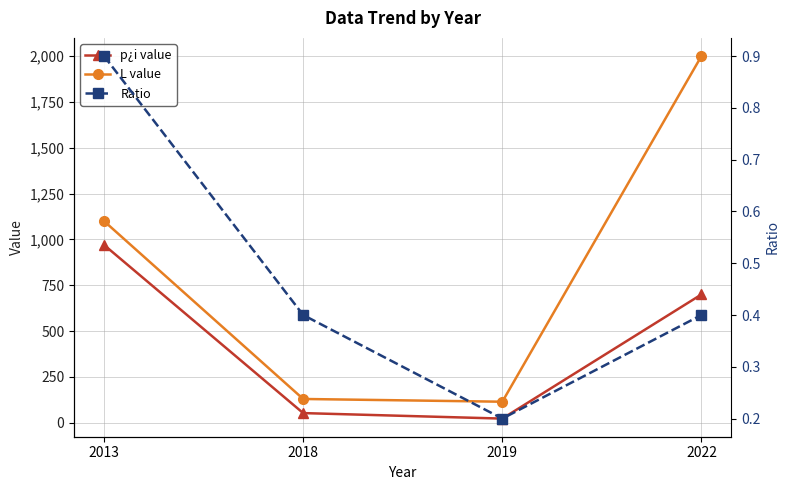

Which category has the lowest value in the péii~) series?

2019